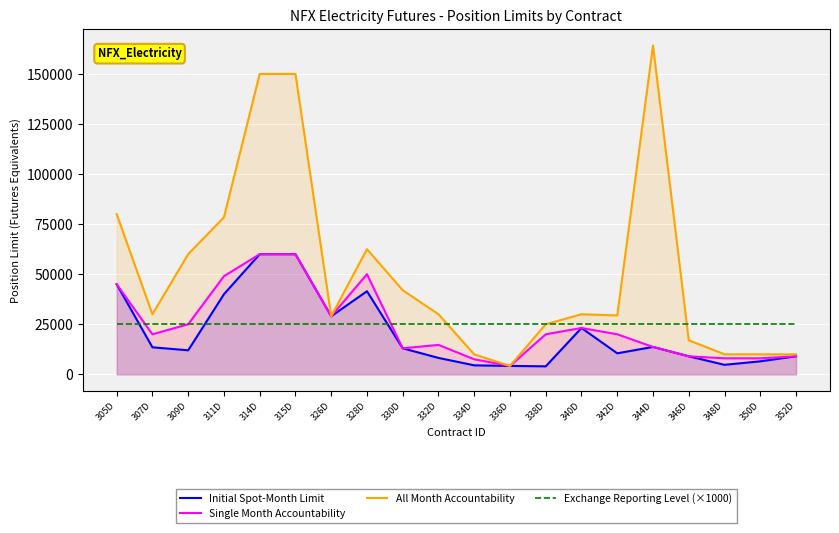

What is the minimum value for Initial Spot-Month Limit?

4001